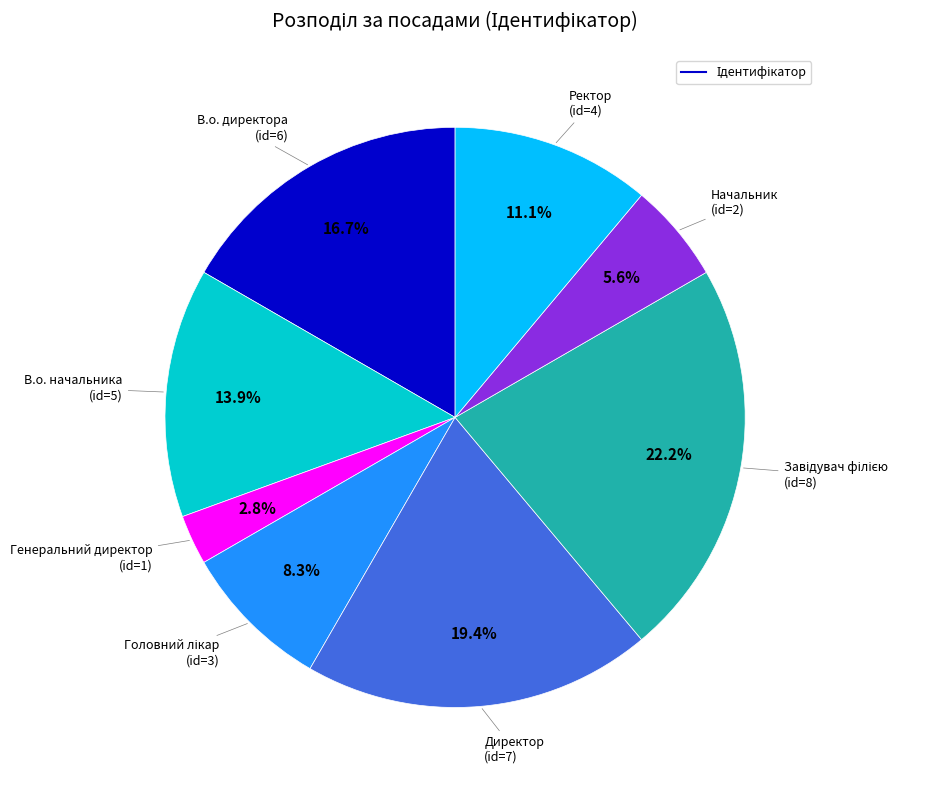

Does any single category account for the majority?

No